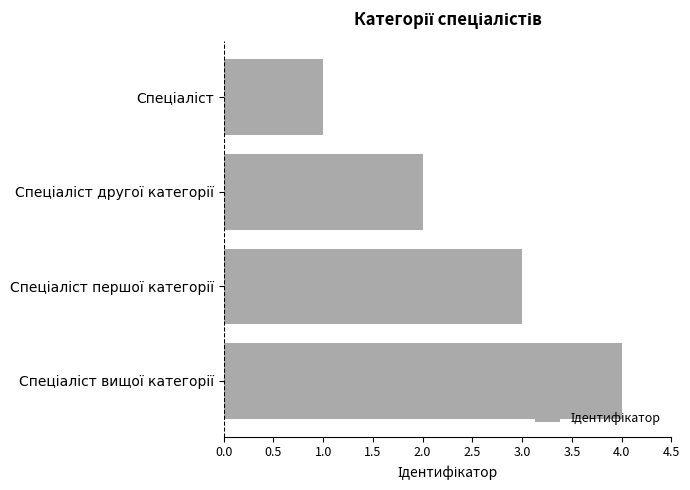

What is the sum of all values?

10